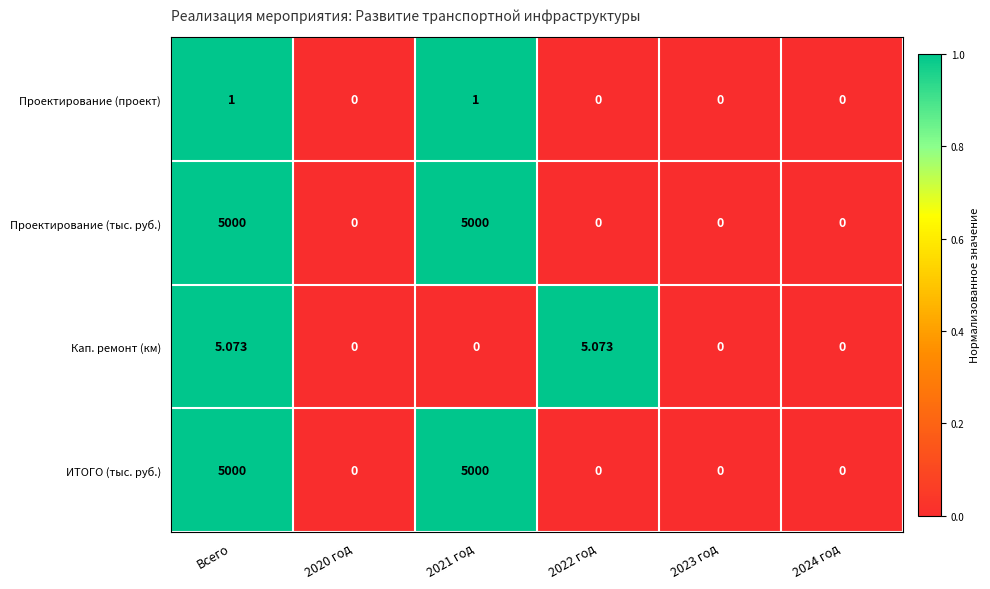

Is the value of Проектирование (проект) at Всего greater than the value of Проектирование (тыс. руб.) at 2020 год?

Yes